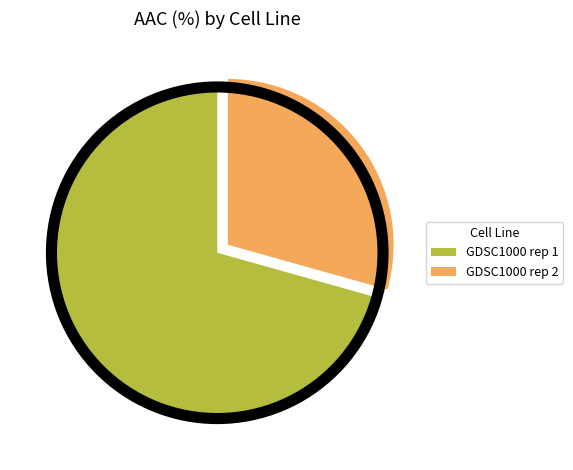

What is the largest slice in the pie chart?

GDSC1000 rep 1